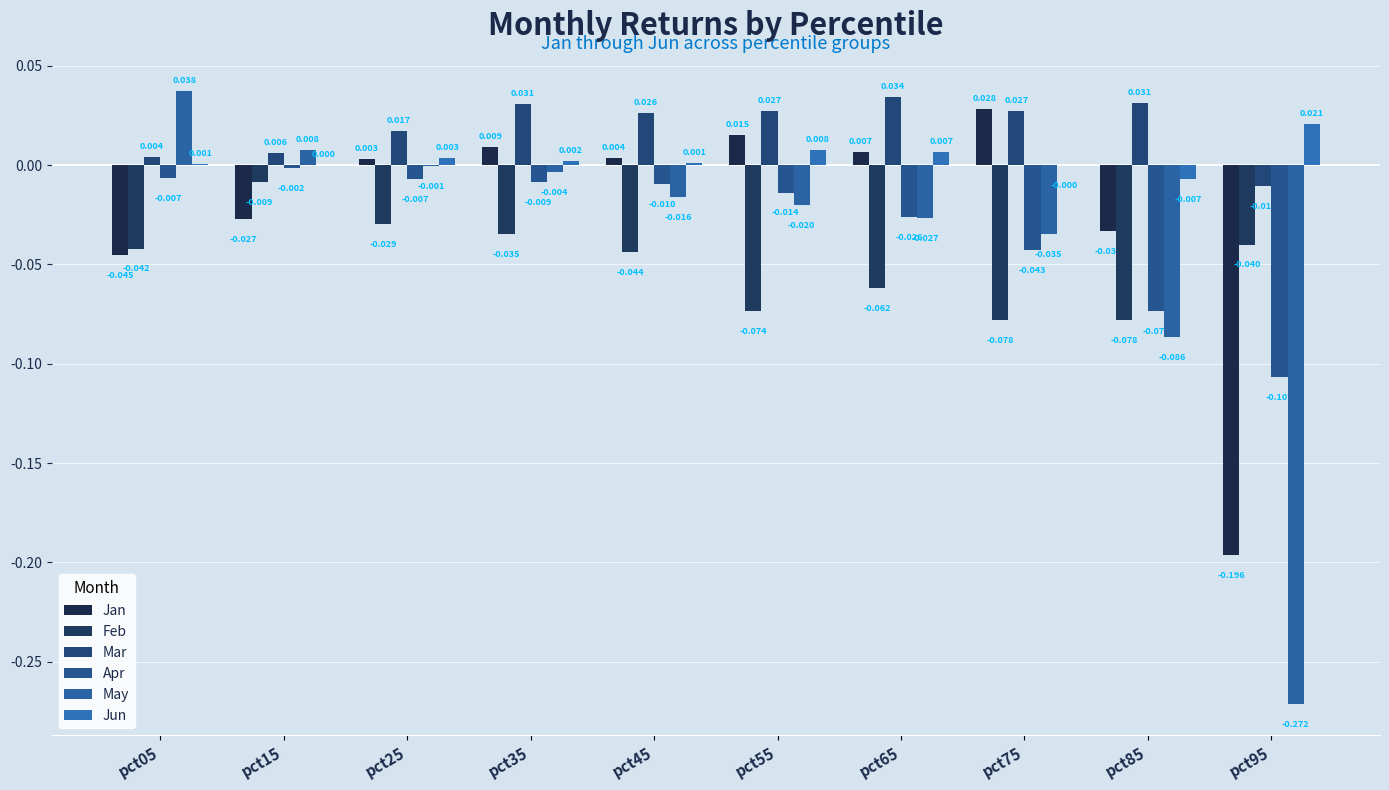

Is it true that Jun equals 0.0 at pct65?

True